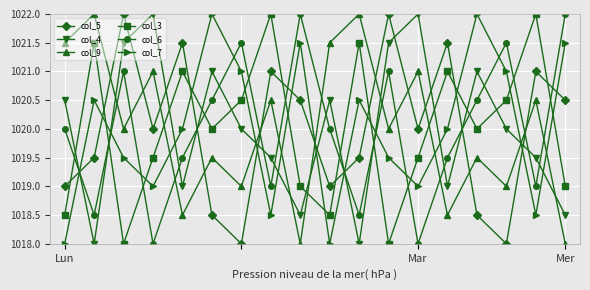

What is the average value of the col_4 series?

1020.0